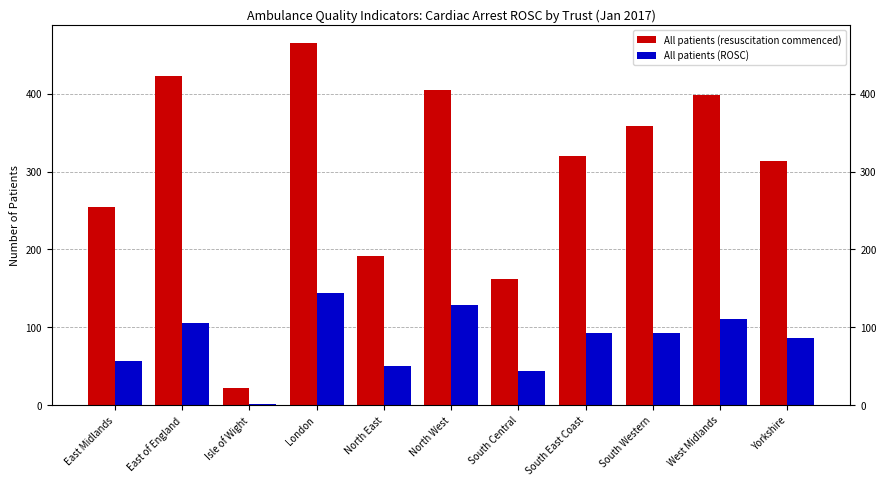

Rank the categories by All patients (resuscitation commenced) value from lowest to highest.

Isle of Wight, South Central, North East, East Midlands, Yorkshire, South East Coast, South Western, West Midlands, North West, East of England, London